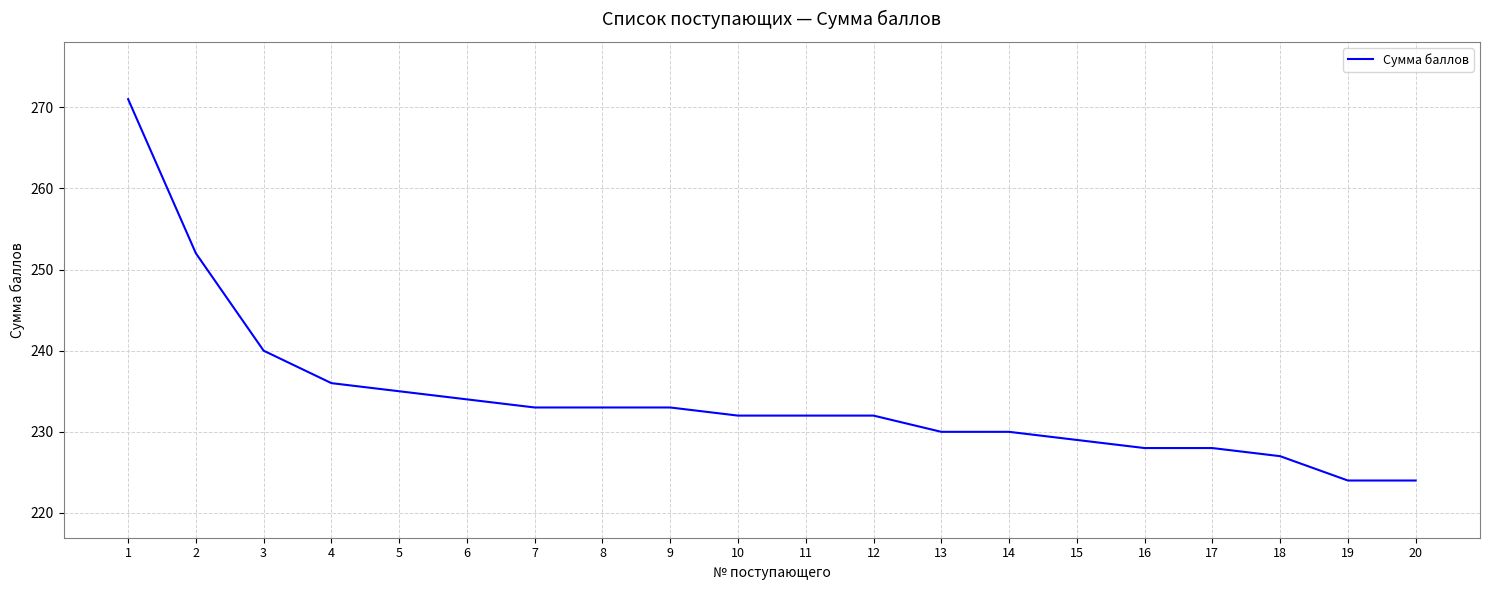

What is the minimum value shown in the chart?

224